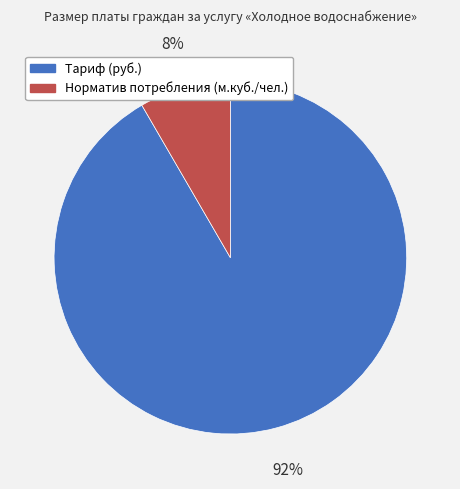

To the nearest percent, what percentage of the pie is Норматив потребления (м.куб./чел.)?

8%